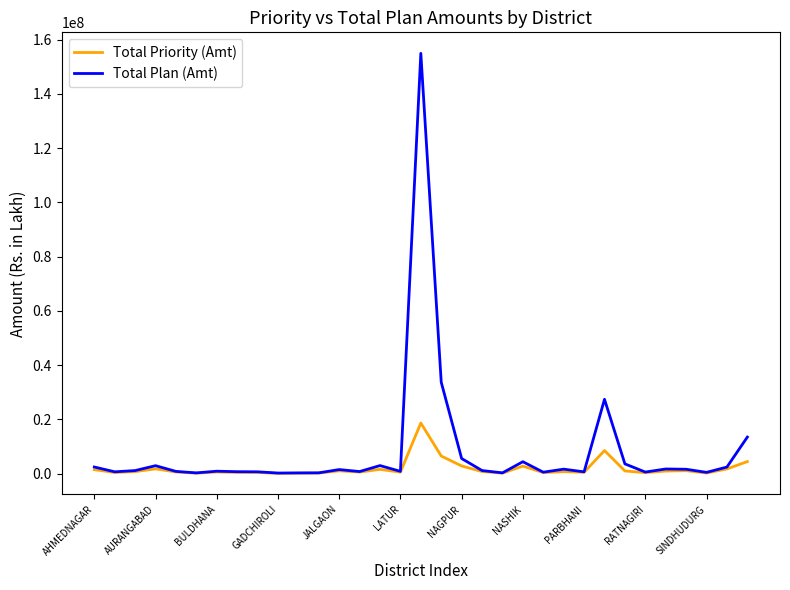

What is the maximum value for Total Plan (Amt)?

154911227.4